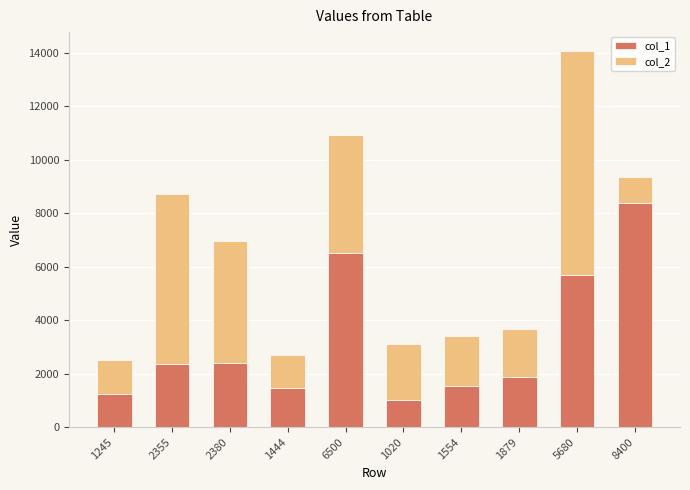

What is the difference between the col_1 values at 1245 and 1444?

199